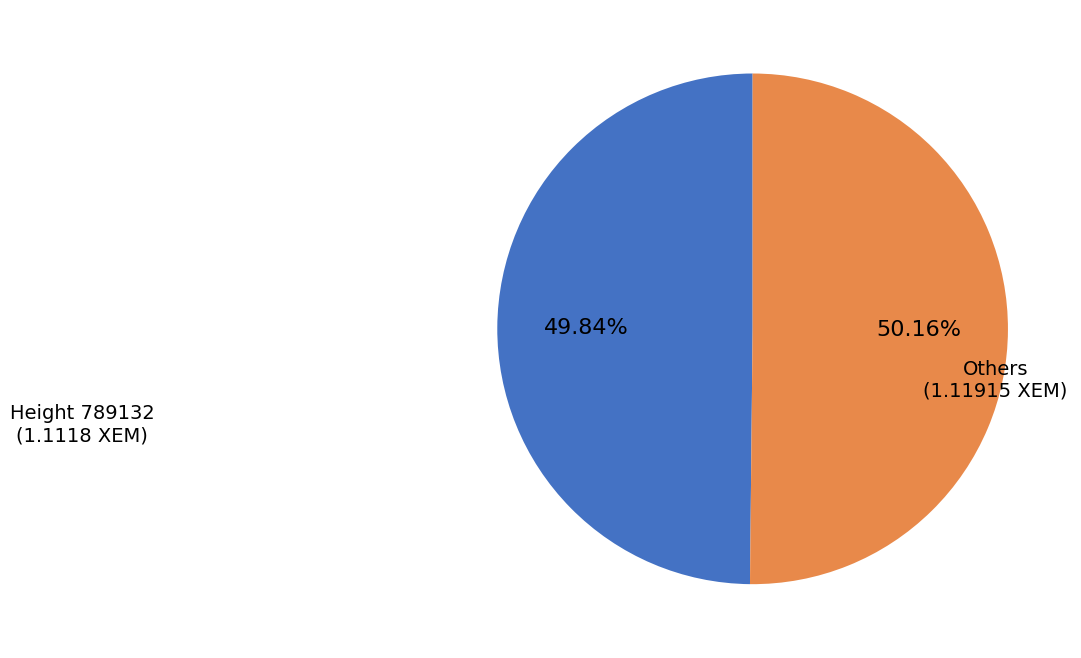

Approximately how many times larger is the value at Others (1.11915 XEM) compared to Height 789132 (1.1118 XEM)?

1.0